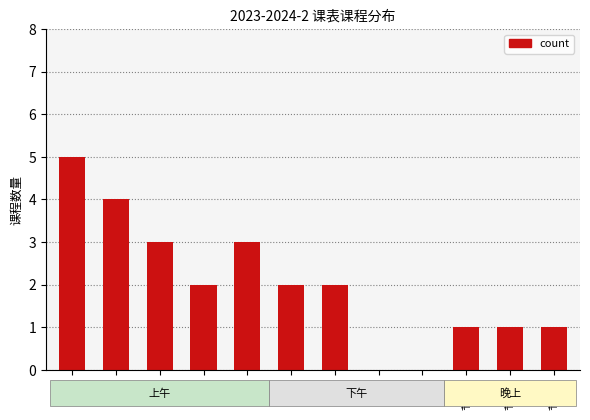

At which category does the chart reach its peak across all series?

节次1